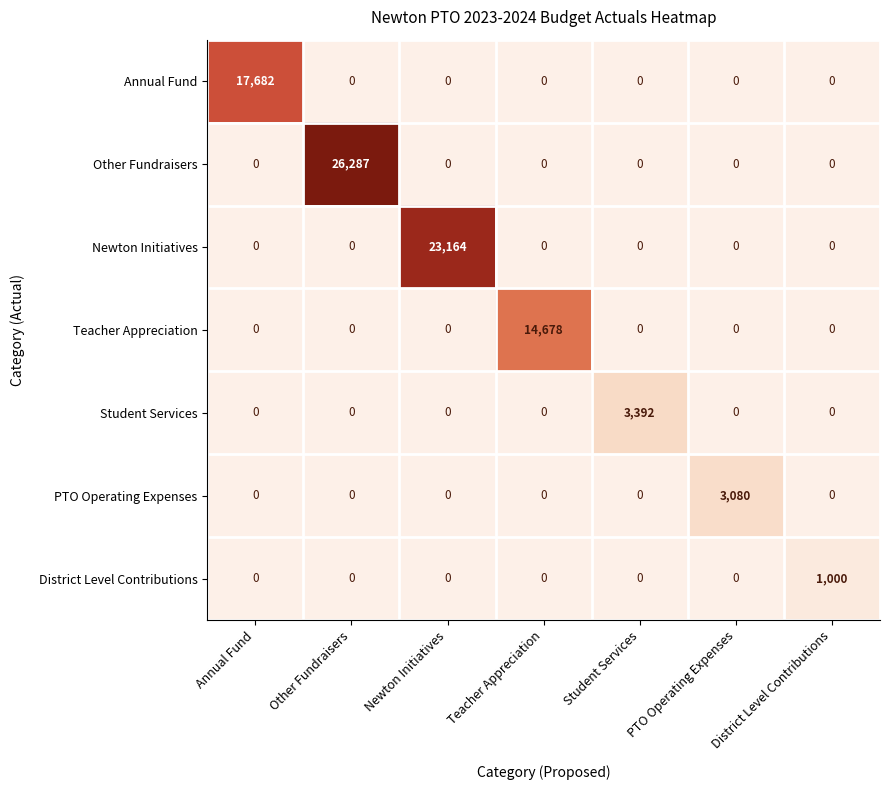

At which category is the sum across all series the highest?

Other Fundraisers